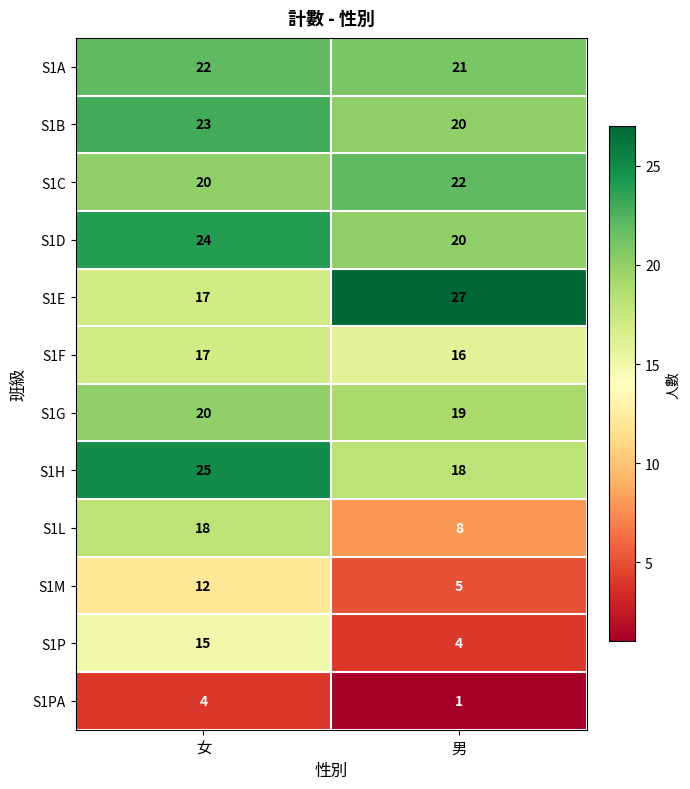

At which label does S1E reach its minimum?

女